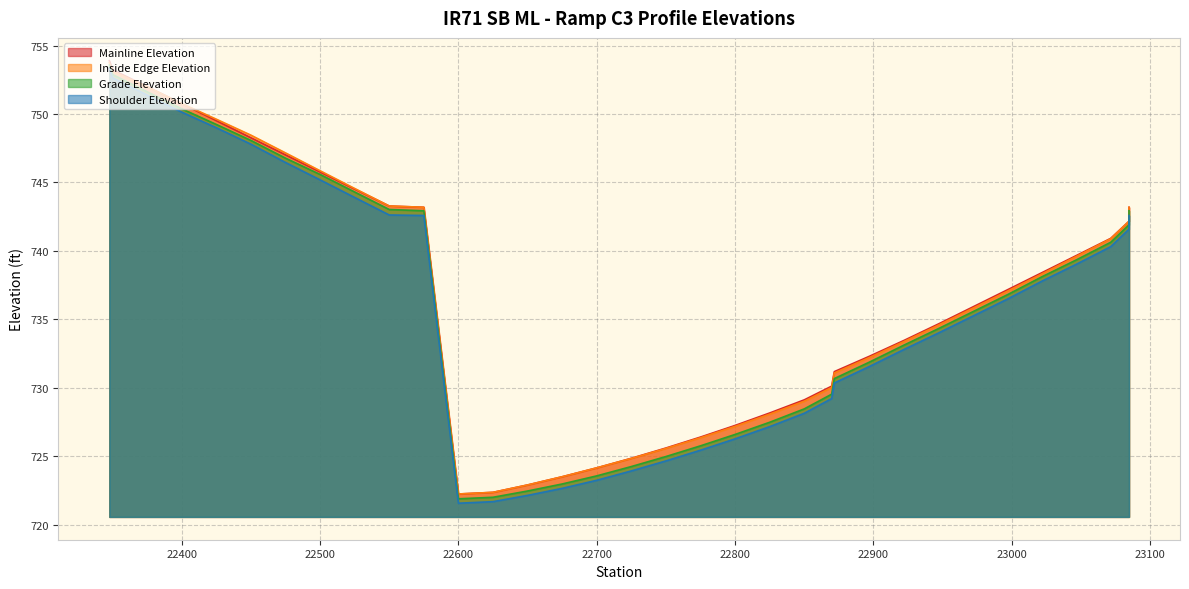

Which category has the highest value in the Grade Elevation series?

22347.7